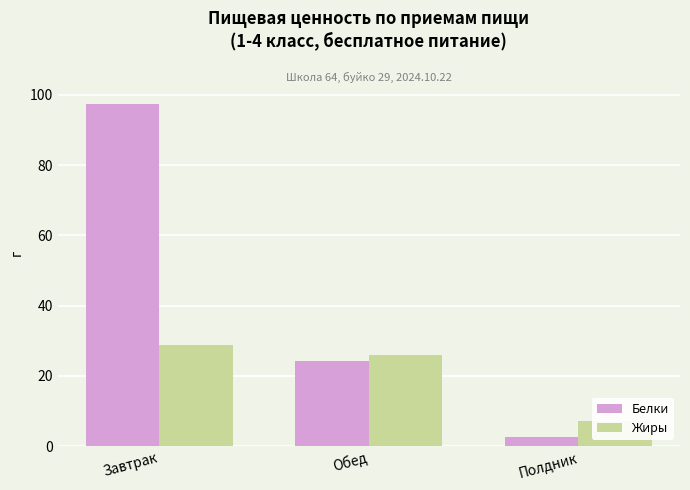

What is the label of the 2nd bar from the right?

Обед